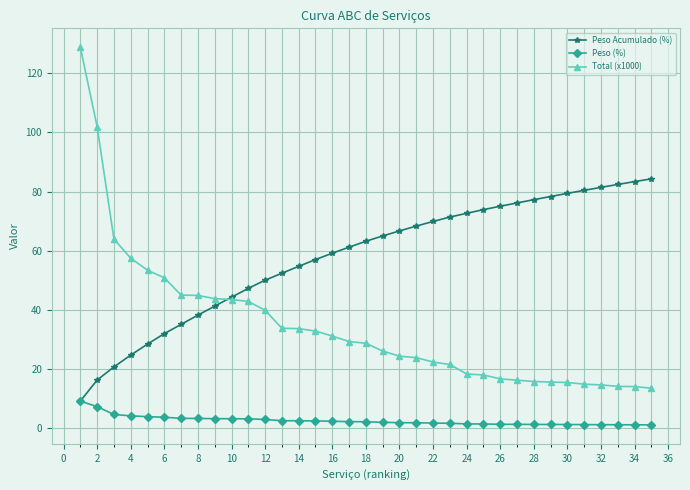

True or false: Peso (%) and Total (x1000) cross at least once.

False